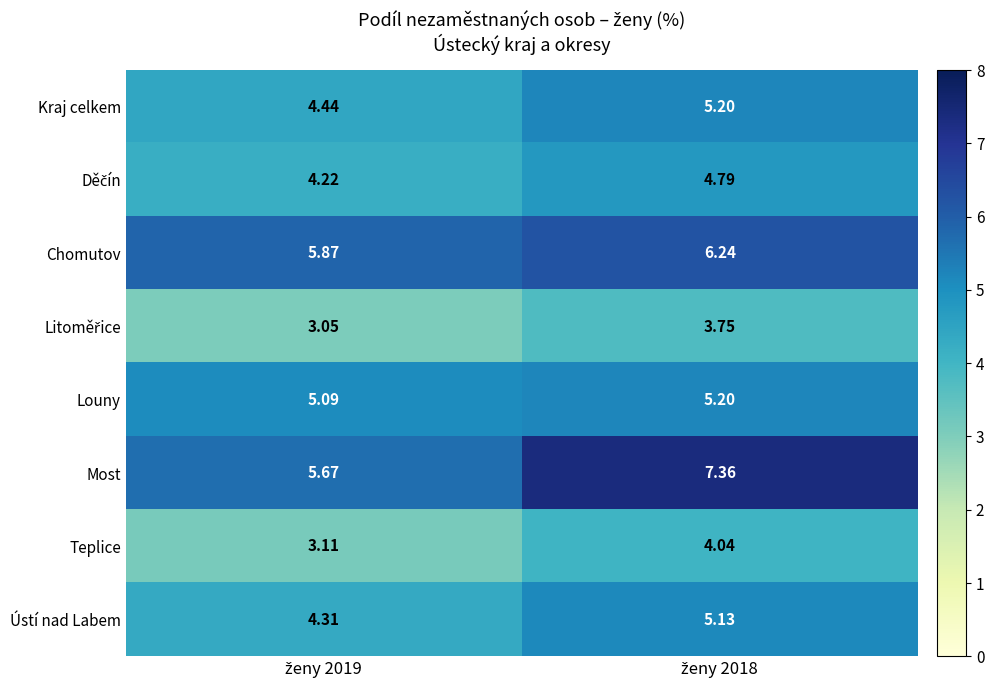

Which series has the largest range (max minus min)?

Most